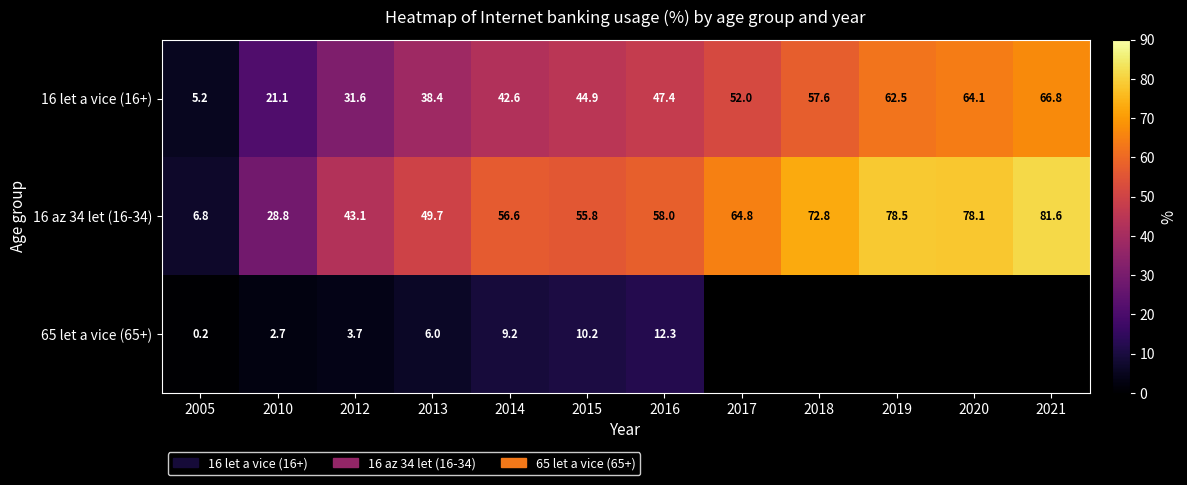

What is the total value across all series at 2010?

52.6